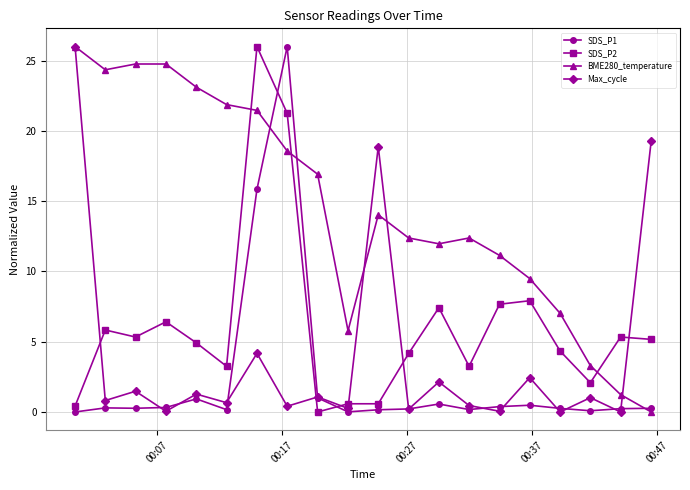

What is the maximum value shown in the chart?

26.0